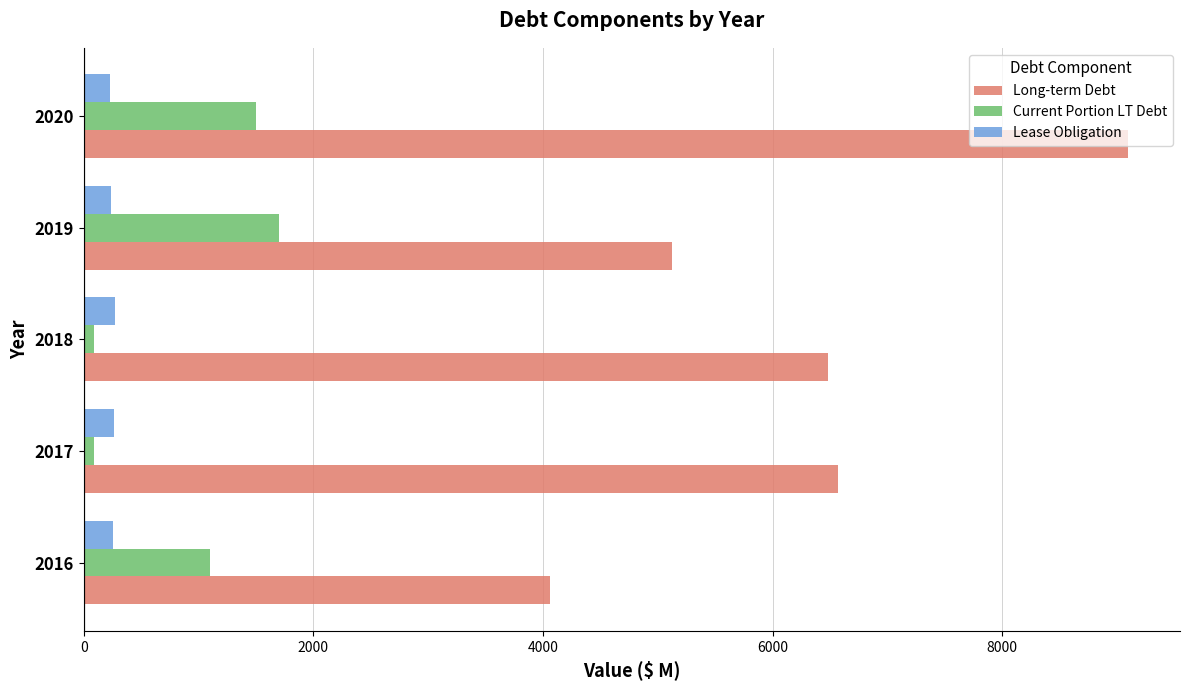

Which series has the largest total across all categories?

Long-term Debt